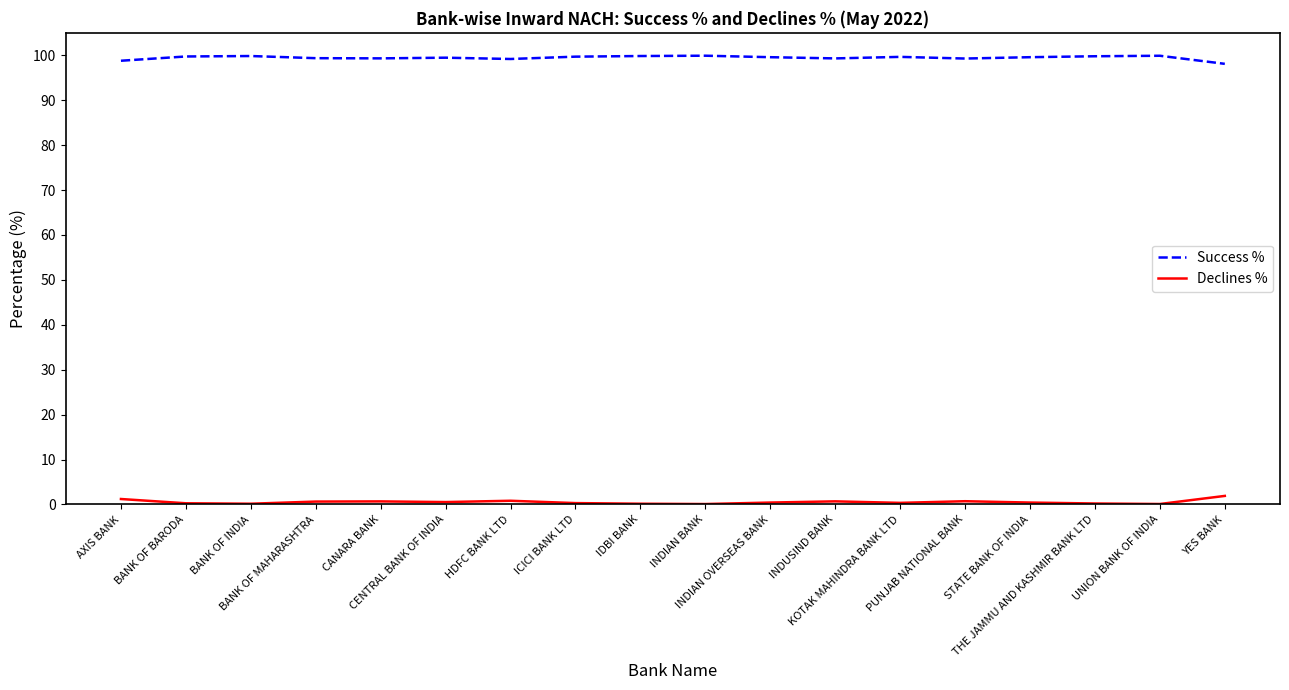

True or false: Declines % and Success % intersect in this chart.

False